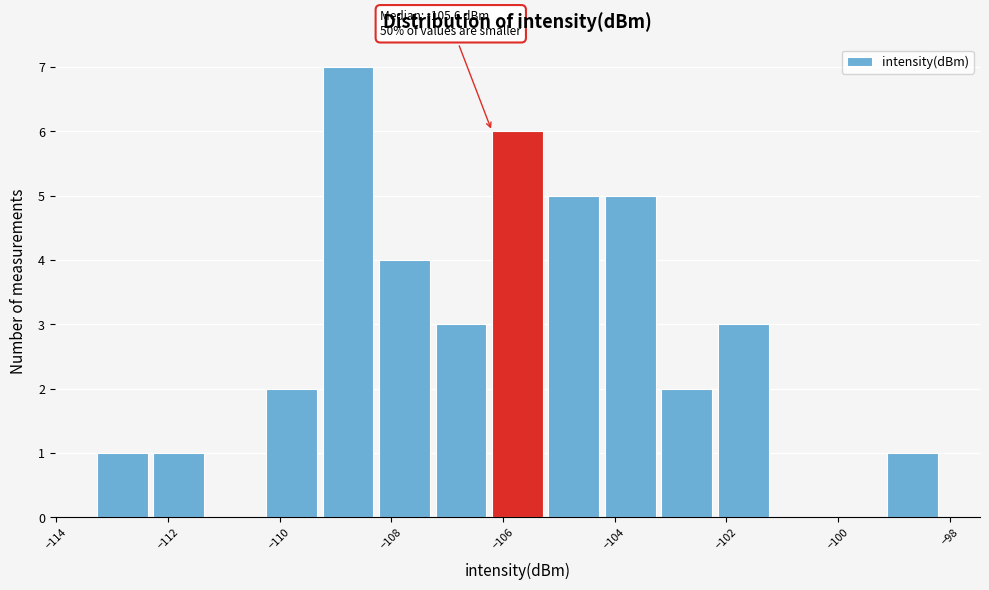

Over which range of the x-axis is the bar tallest?

-109.2 to -108.2